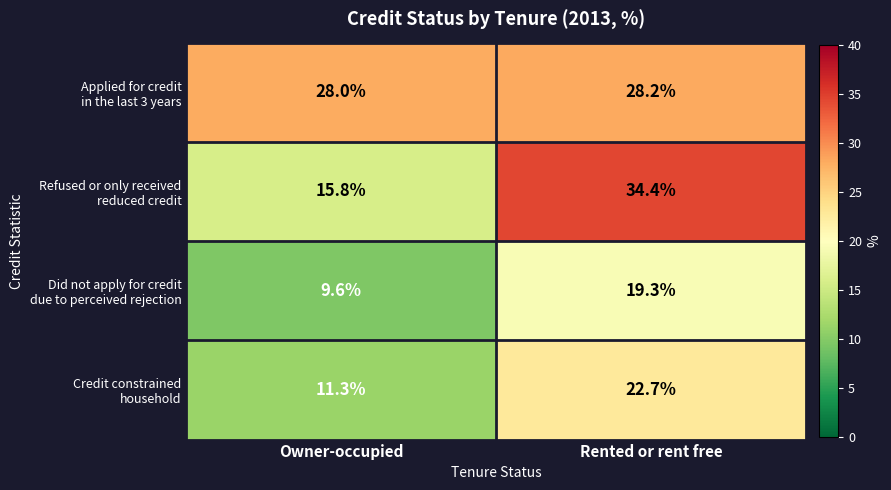

What is the difference between the highest and lowest values at Owner-occupied?

18.4